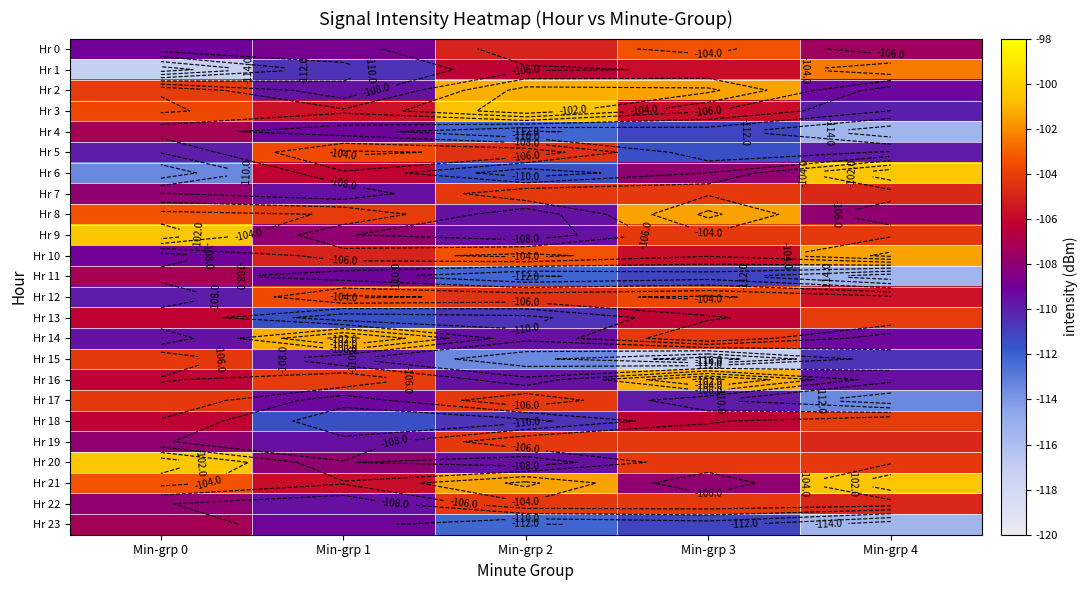

Which has a higher value, Min-grp 1 or Min-grp 4?

Min-grp 4